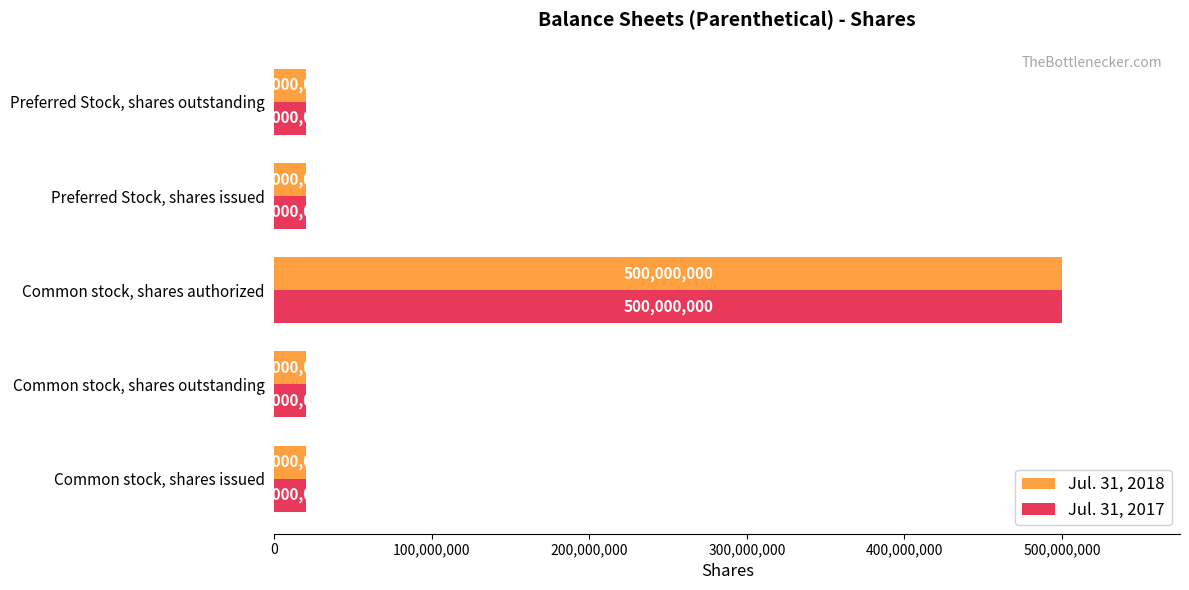

What is the total value across all series at Common stock, shares outstanding?

40000000